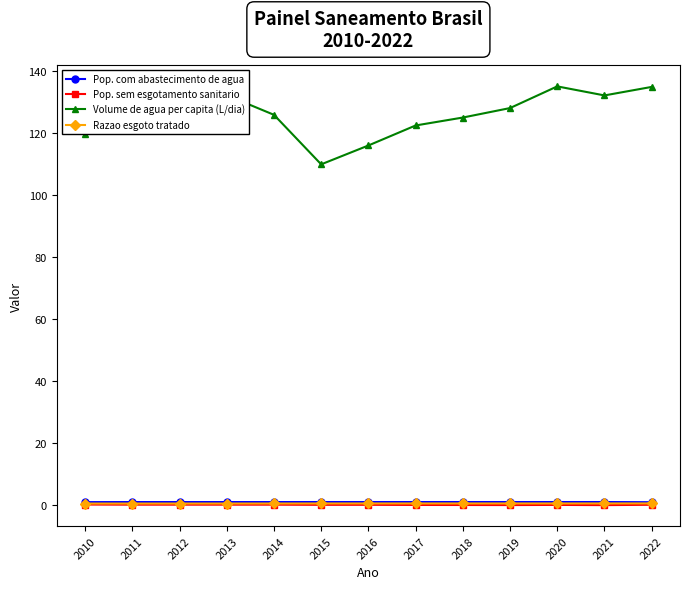

Which series has the largest total across all categories?

Volume de agua per capita (L/dia)